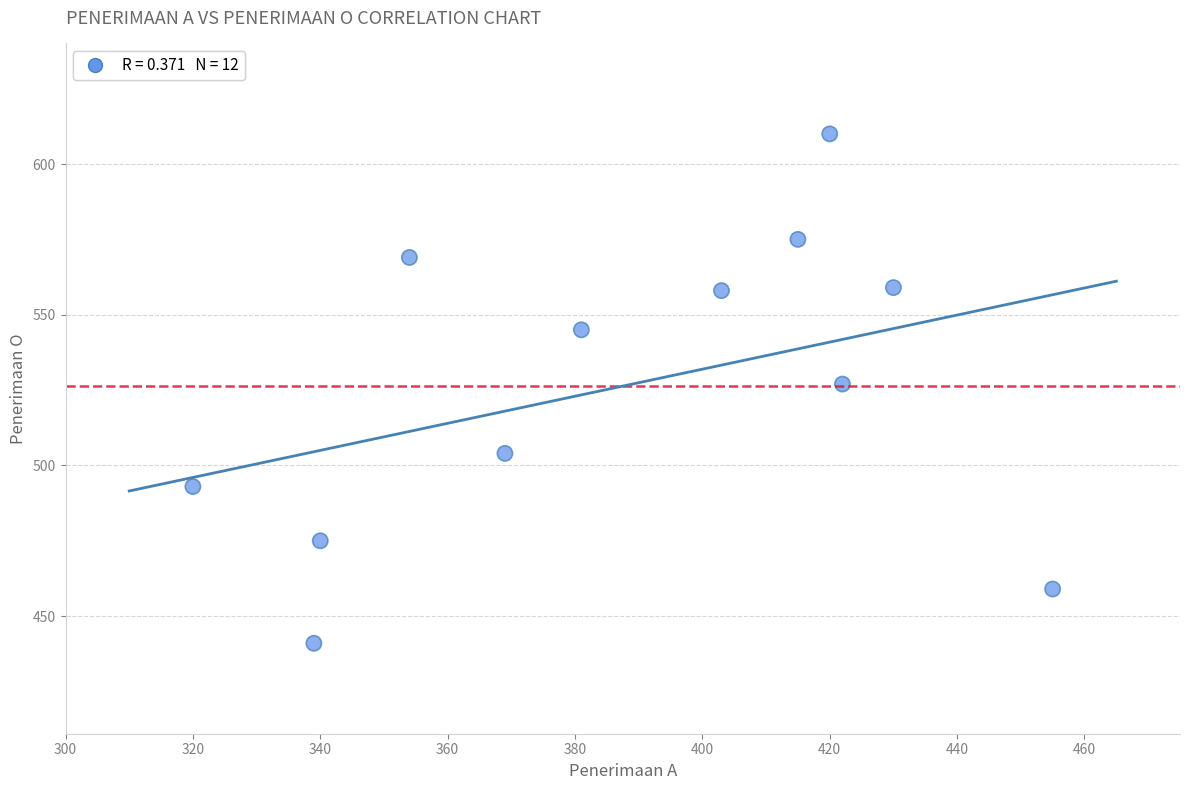

What is the average X value?

387